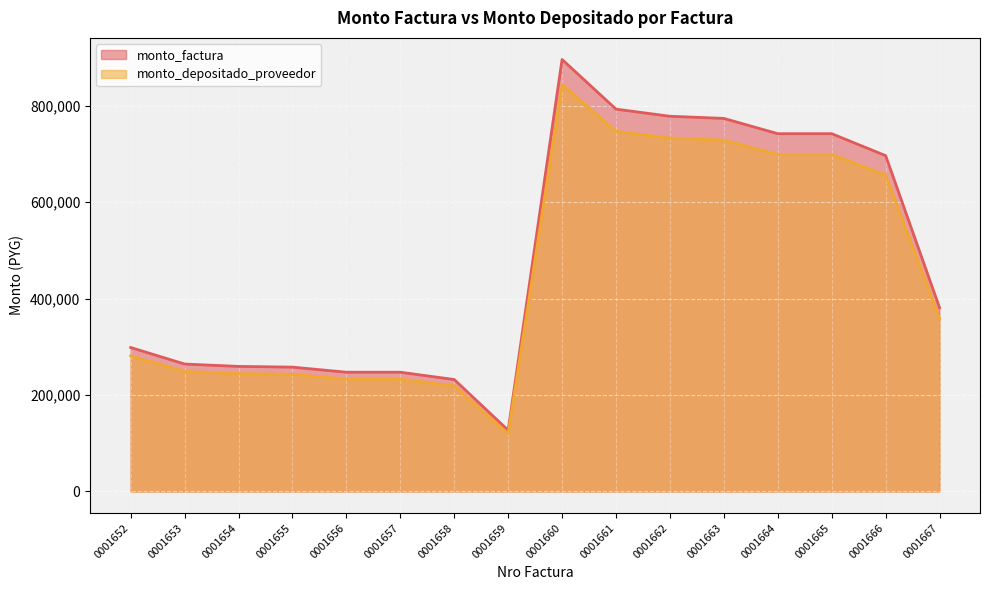

Read the monto_factura value at 0001656.

247414